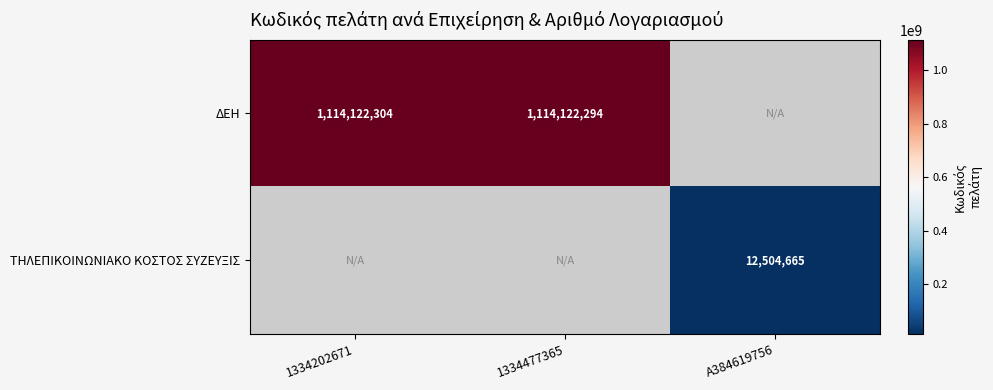

The value of ΔΕΗ at 1334202671 is 1935203989. True or false?

False